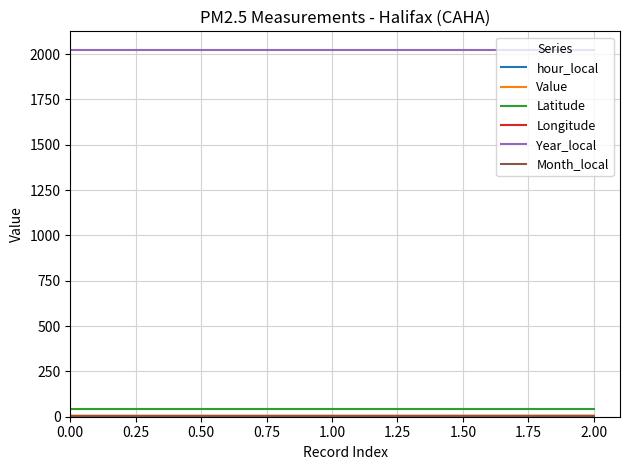

What is the lowest value of the Year_local series?

2021.0